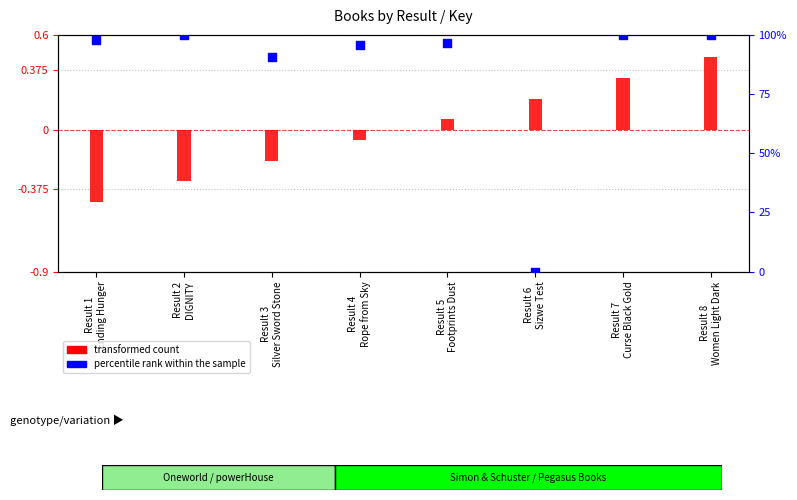

Is the value of percentile rank within the sample at Result 2
DIGNITY greater than the value of transformed count at Result 1
Ending Hunger?

Yes